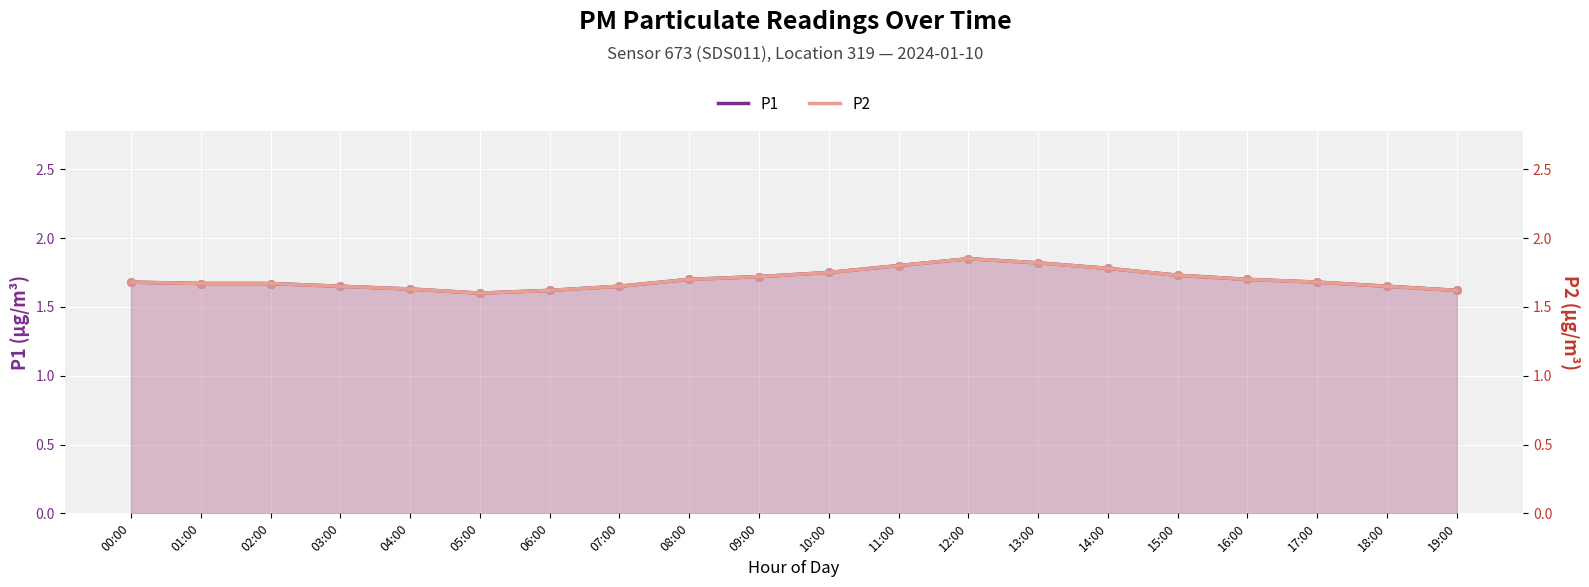

Which series has the largest Y range (max minus min)?

P1